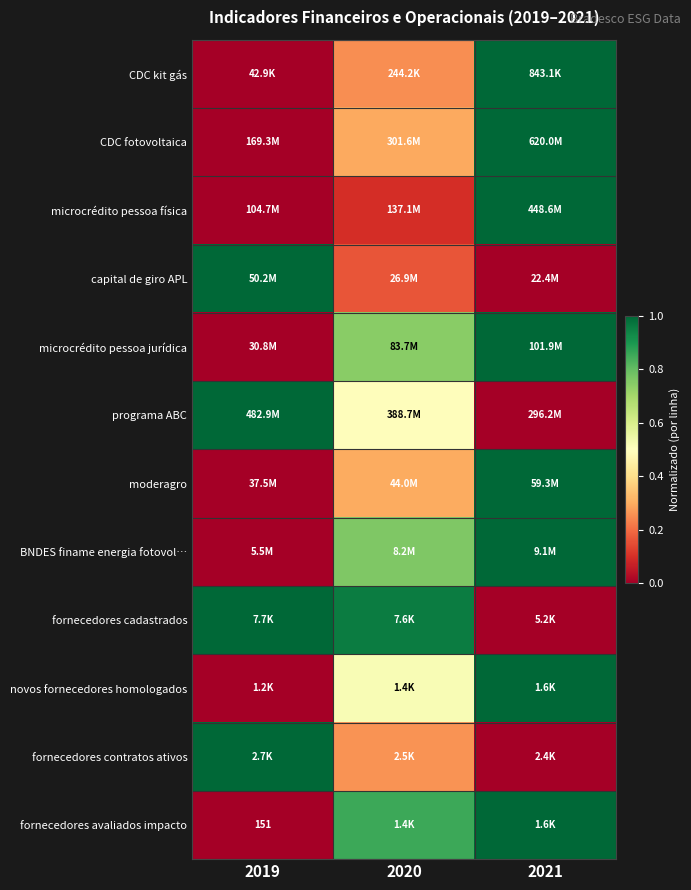

Where is programa ABC nearest to the value 0?

2021